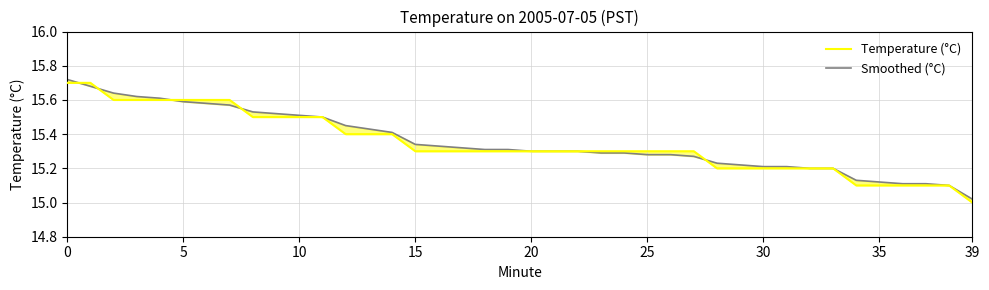

What is the smallest value displayed?

15.0